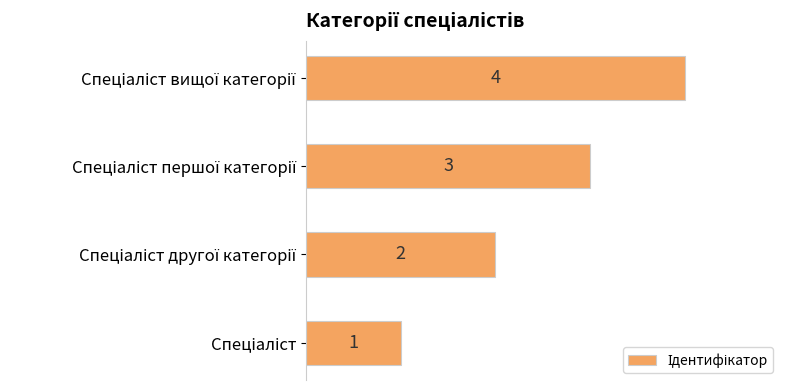

What is the sum of all values?

10